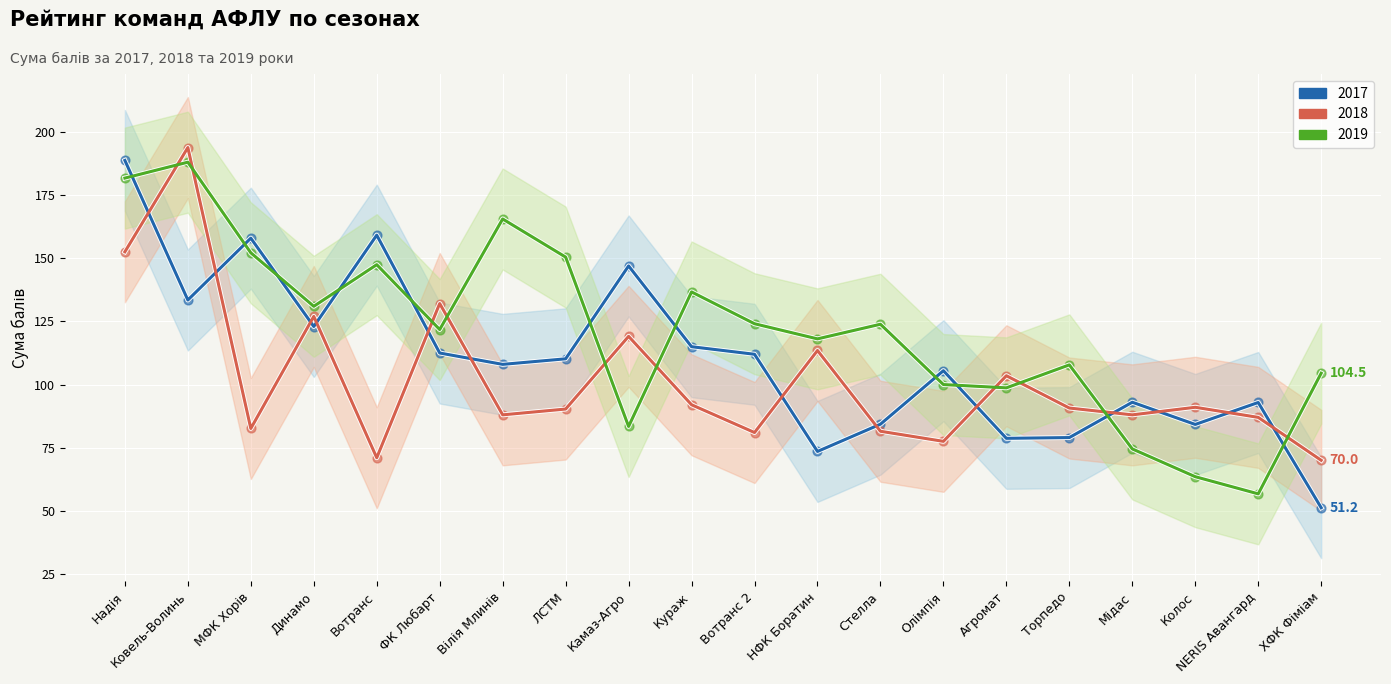

Which series reaches the maximum Y coordinate?

2018